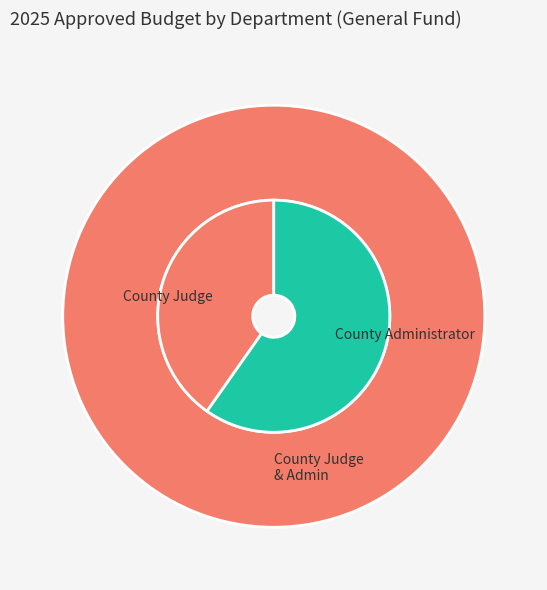

What is the majority slice?

County Administrator